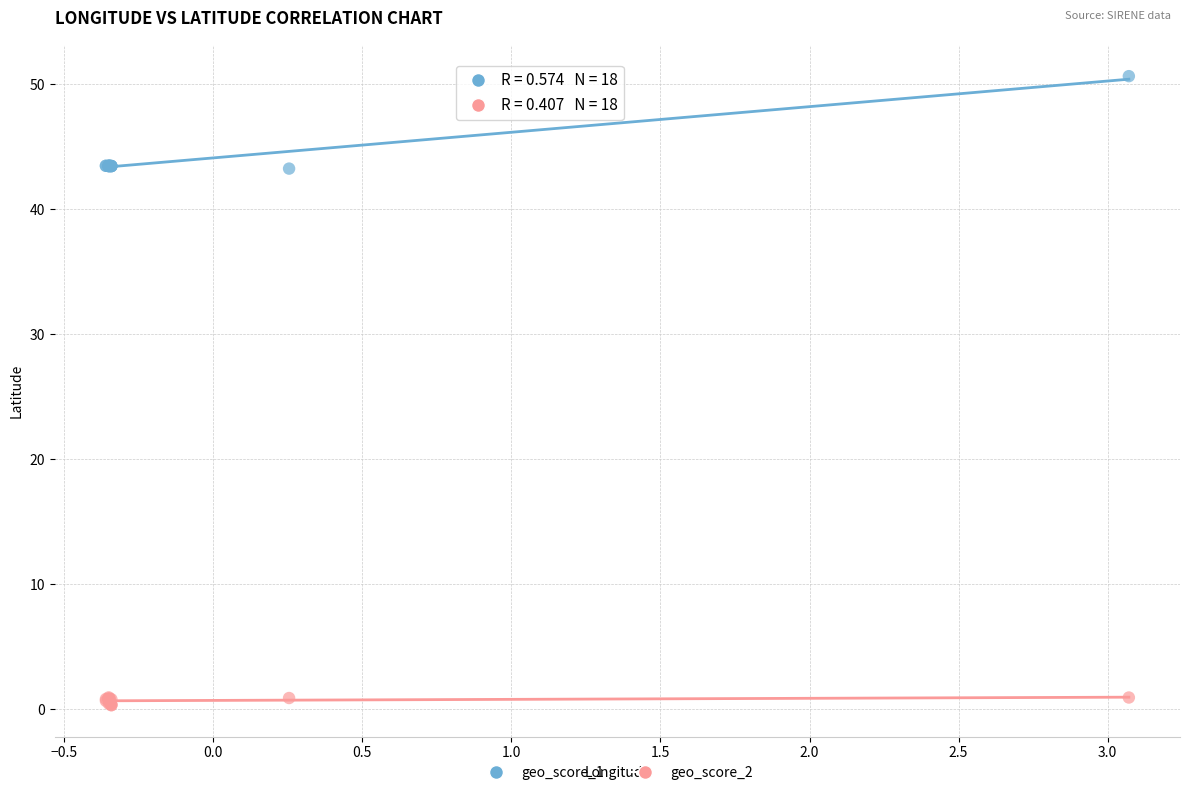

What are all the series names shown in the legend?

geo_score_1, geo_score_2